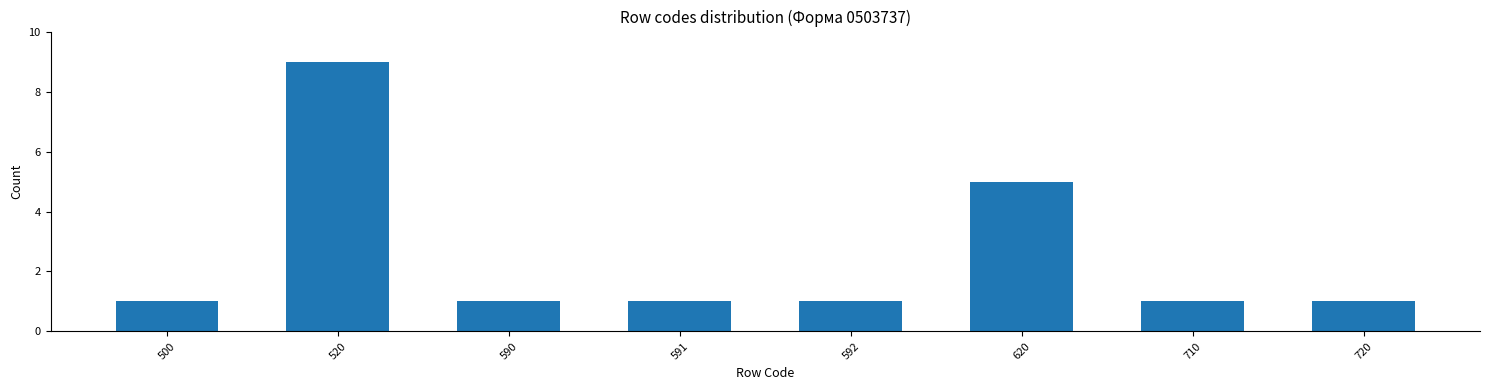

Reading left to right, transcribe all the data shown in this chart.

500=1	520=9	590=1	591=1	592=1	620=5	710=1	720=1